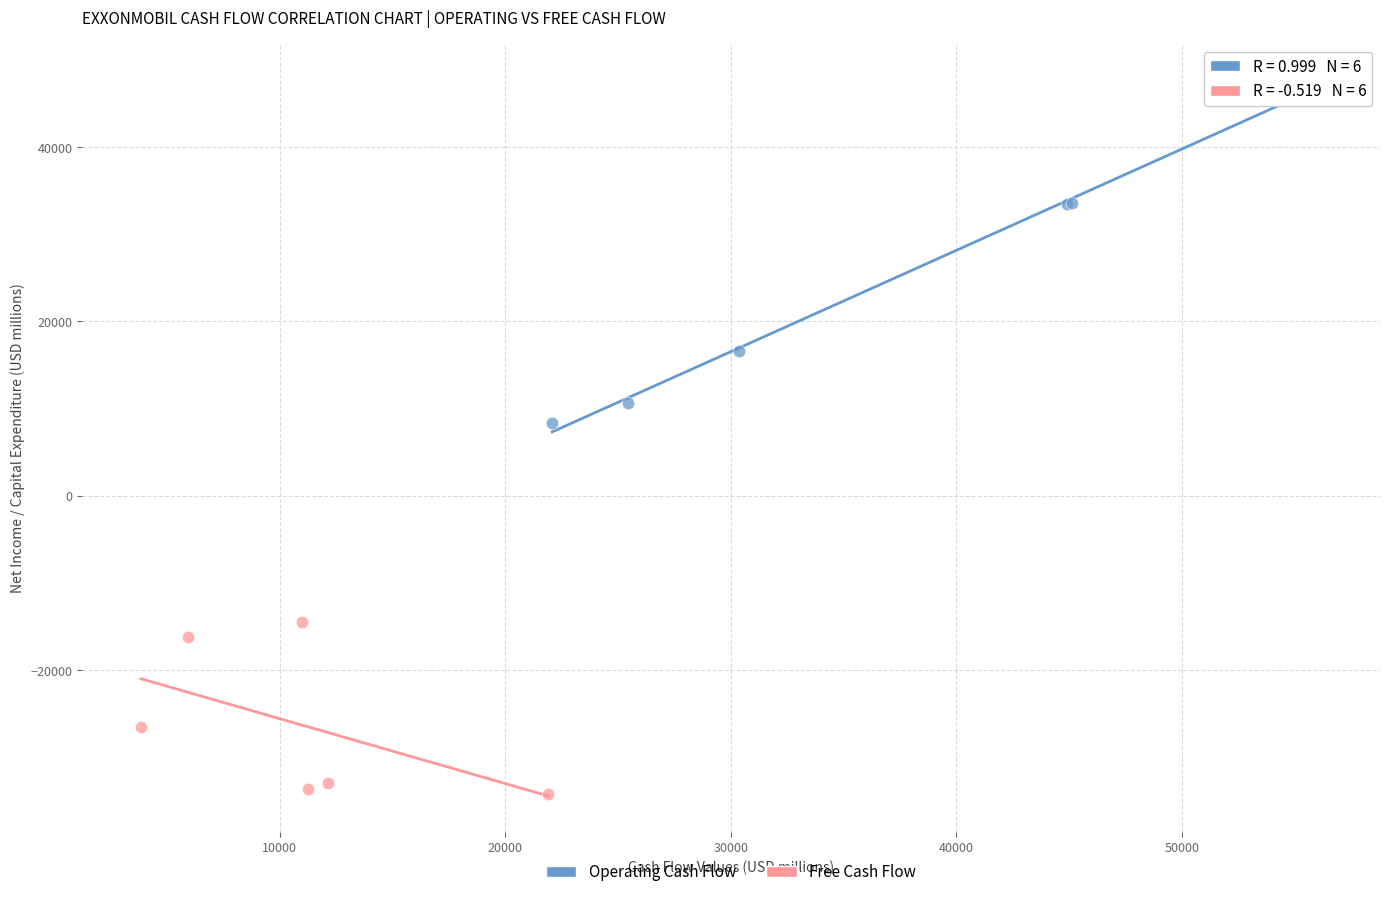

Which series reaches the minimum Y coordinate?

Free Cash Flow